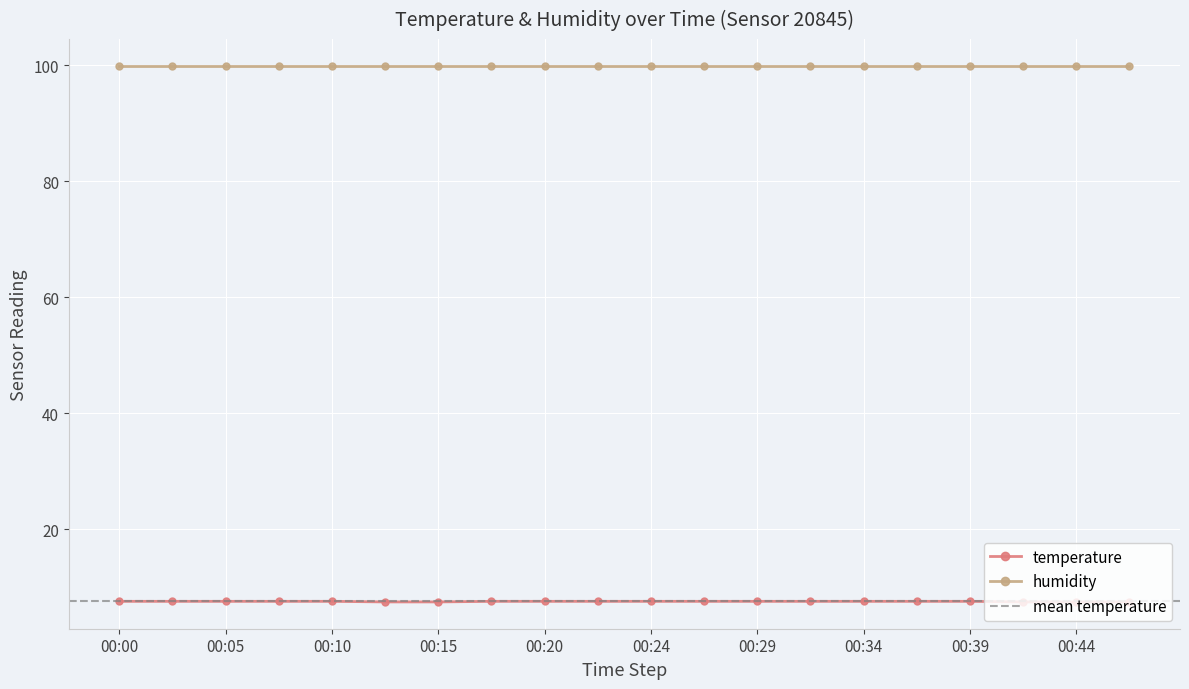

What is the value of the 19th point from the left?

7.5